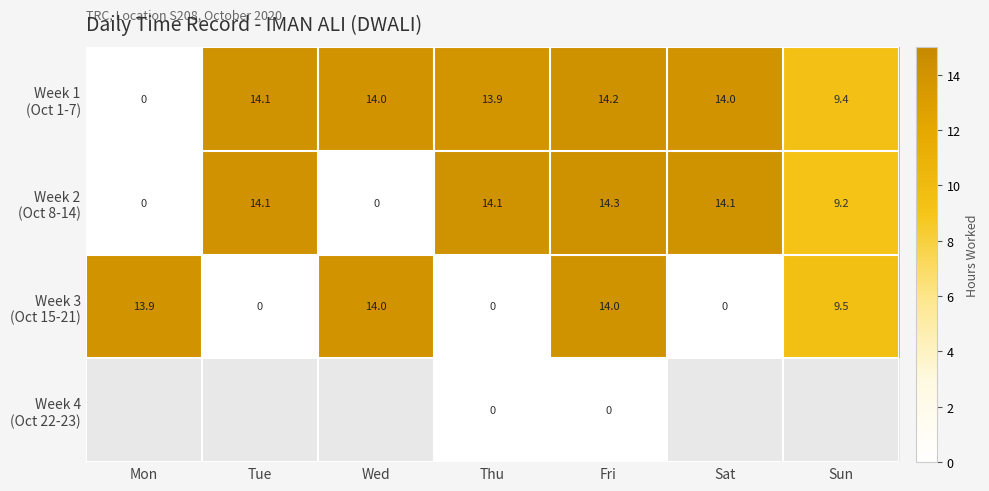

Count the number of categories in the chart.

7